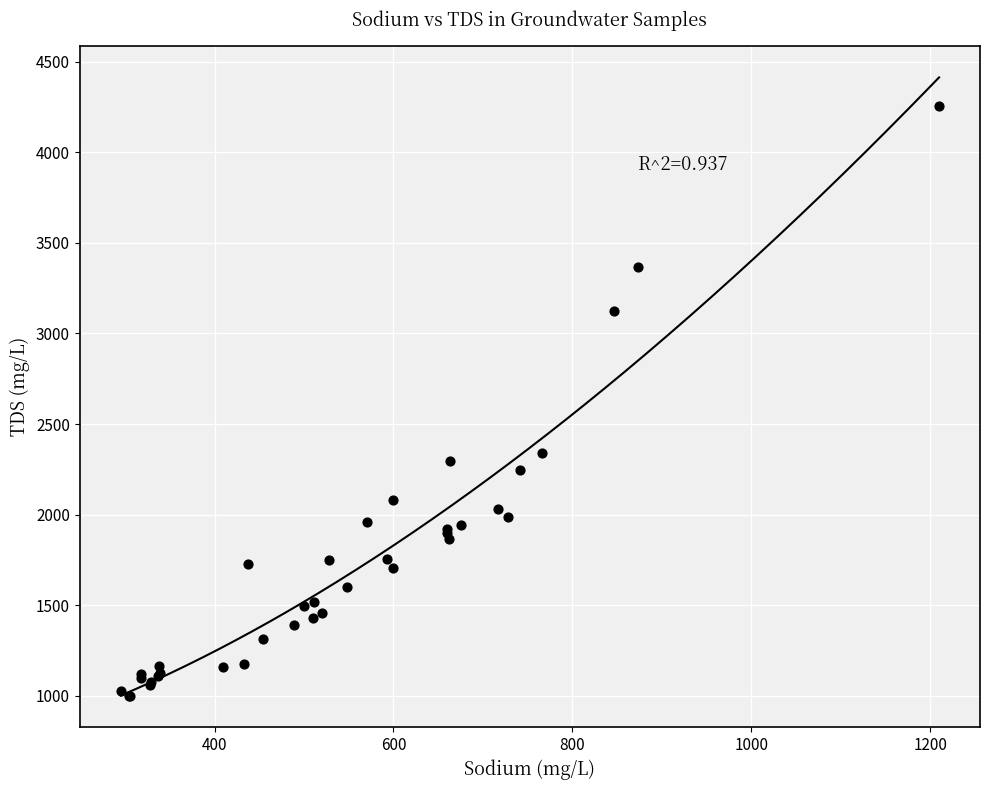

What Y value in the scatter plot is closest to 2626?

2338